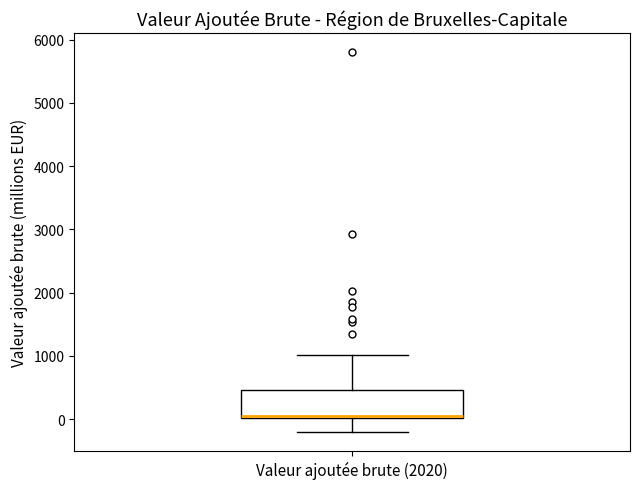

Where does the upper whisker of the box for Valeur ajoutée brute (2020) end on the y-axis? The values are not printed on the chart, so give them approximately, as read against the axis.

1000